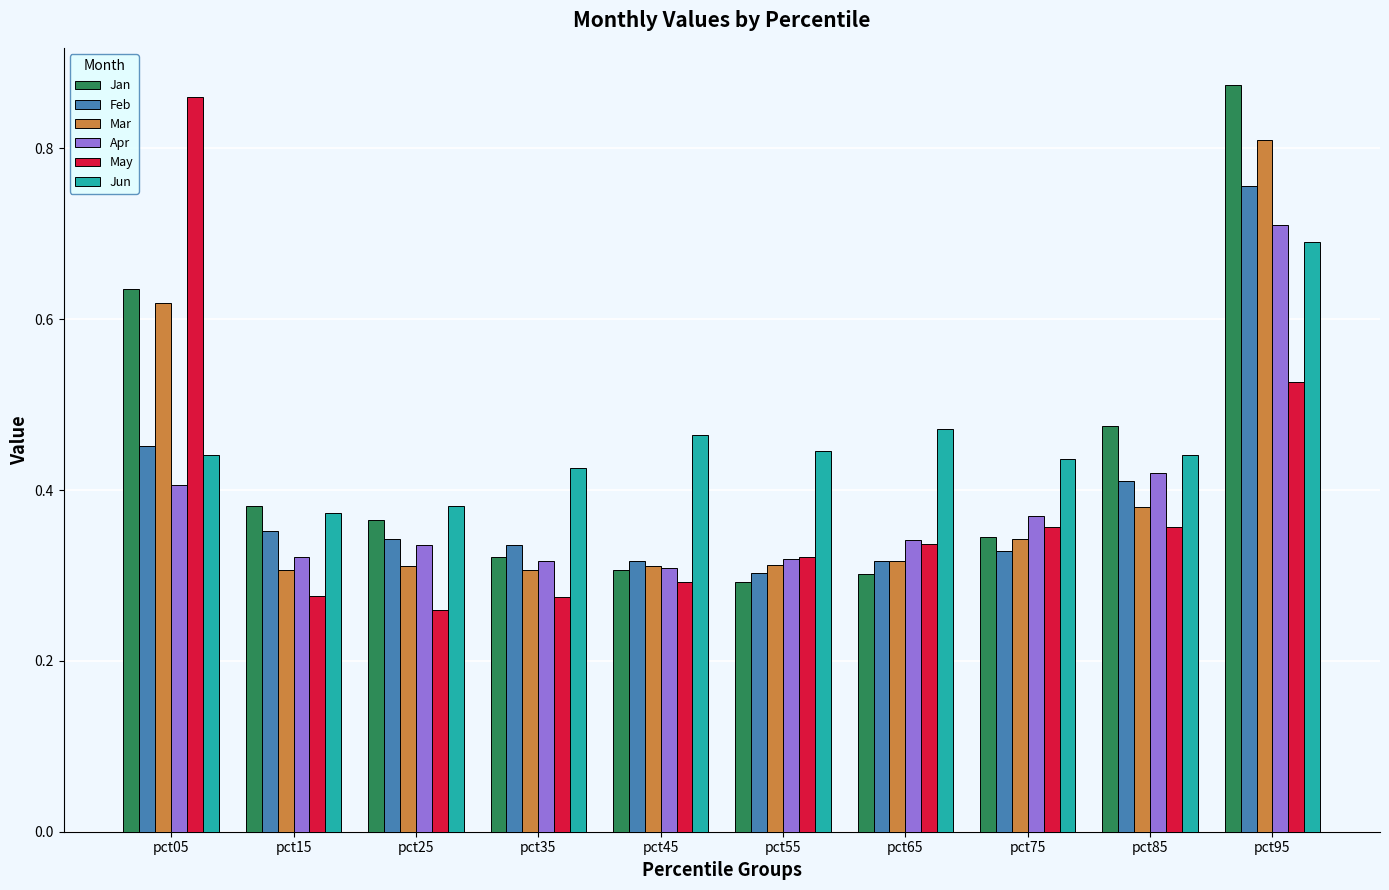

Which series changed the most between pct65 and pct85?

Jan